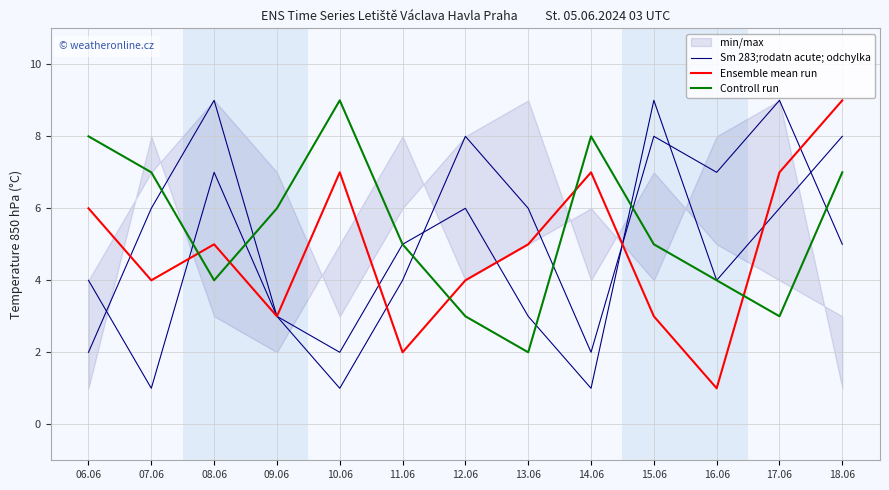

At which category is the sum across all series the highest?

18.06